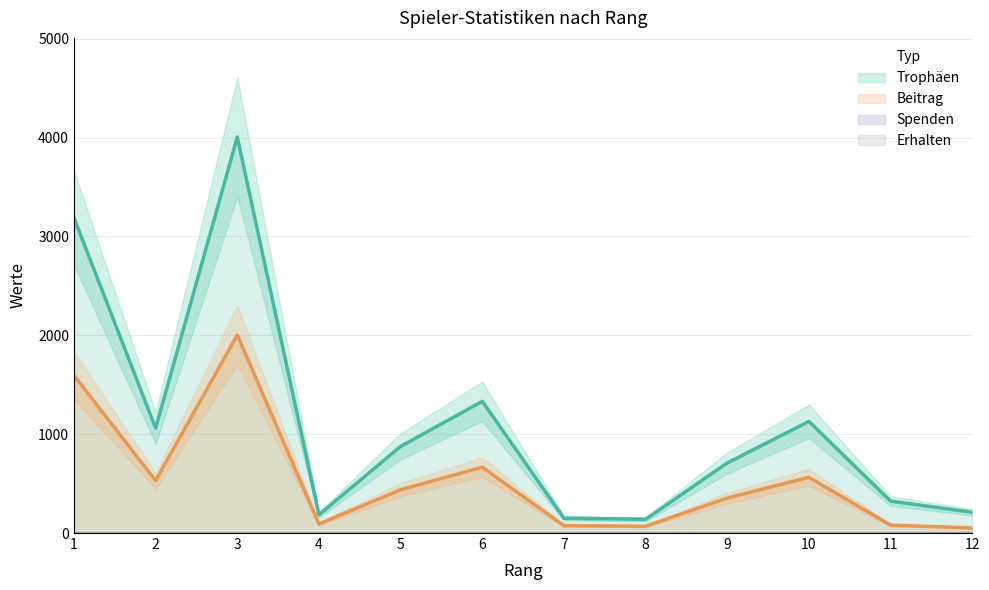

The value of Beitrag at 5 is 438. True or false?

True